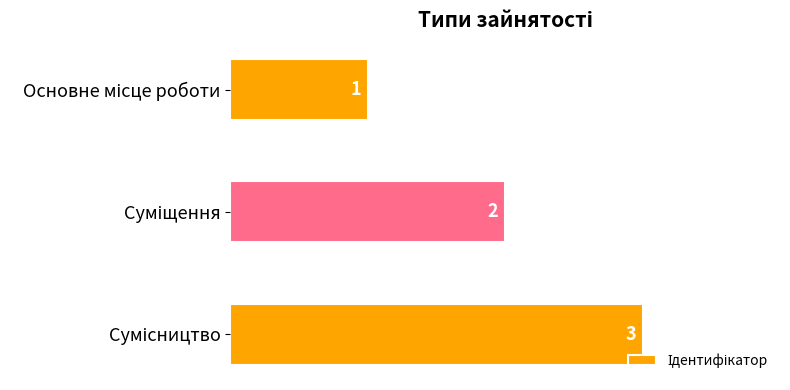

How many values are between 1 and 3?

3